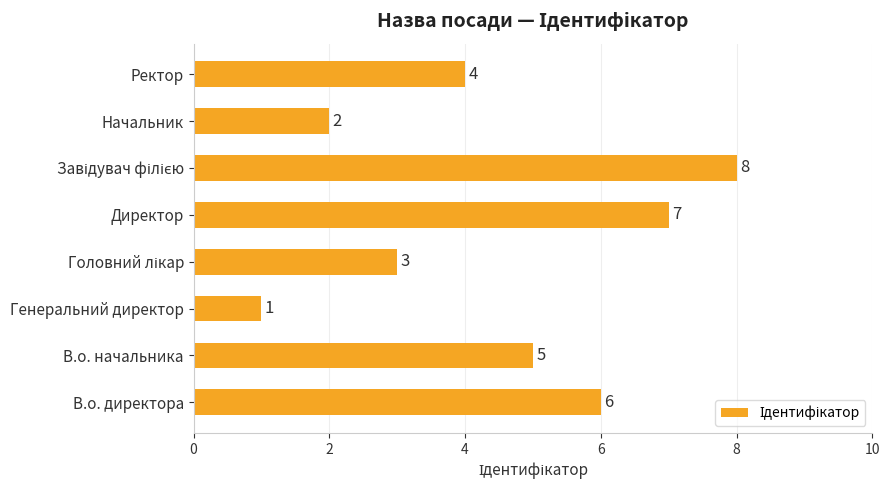

The value at Генеральний директор is 1. True or false?

True